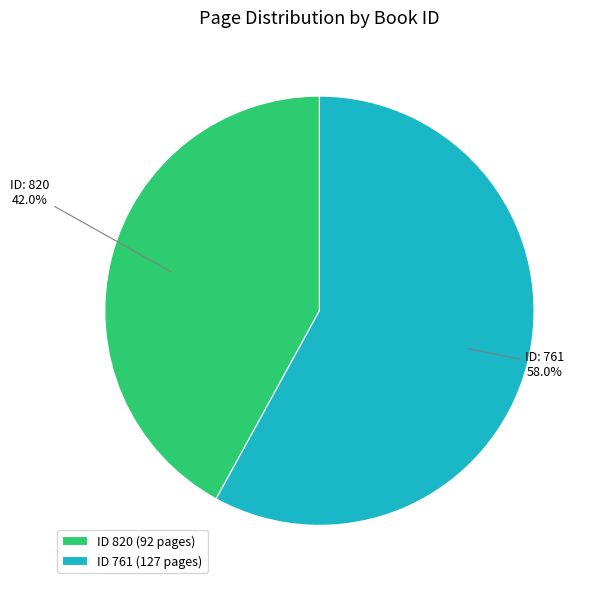

Between ID 820 (92 pages) and ID 761 (127 pages), which is larger?

ID 761 (127 pages)